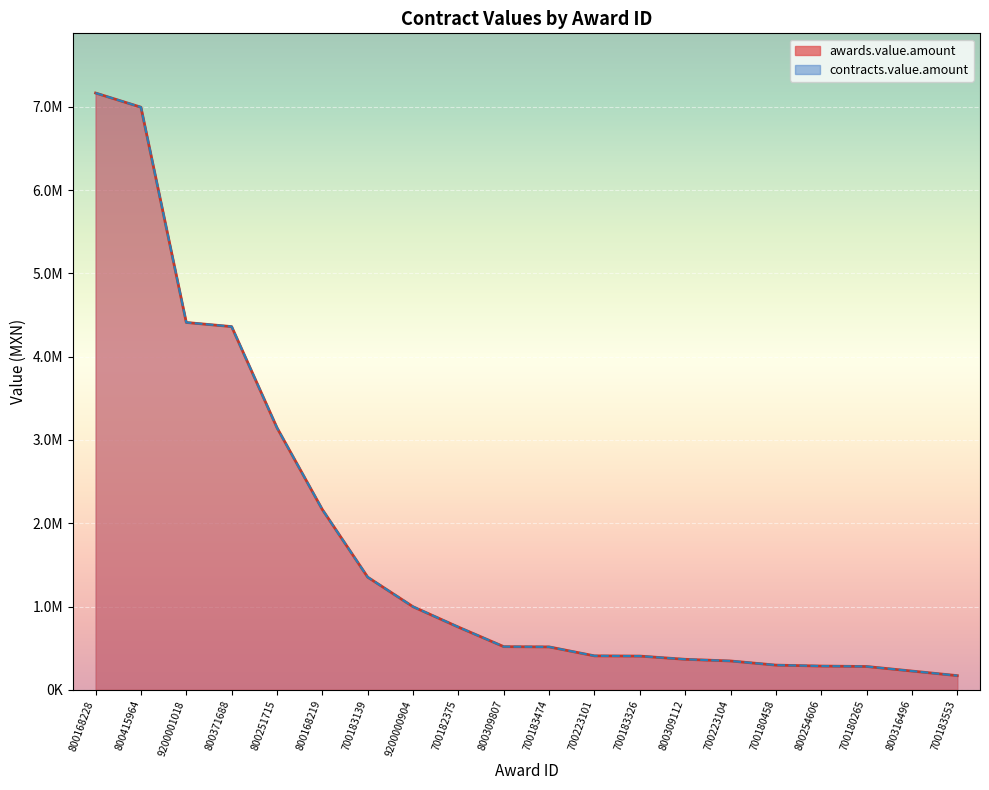

What is the lowest value of the contracts.value.amount series?

169990.0